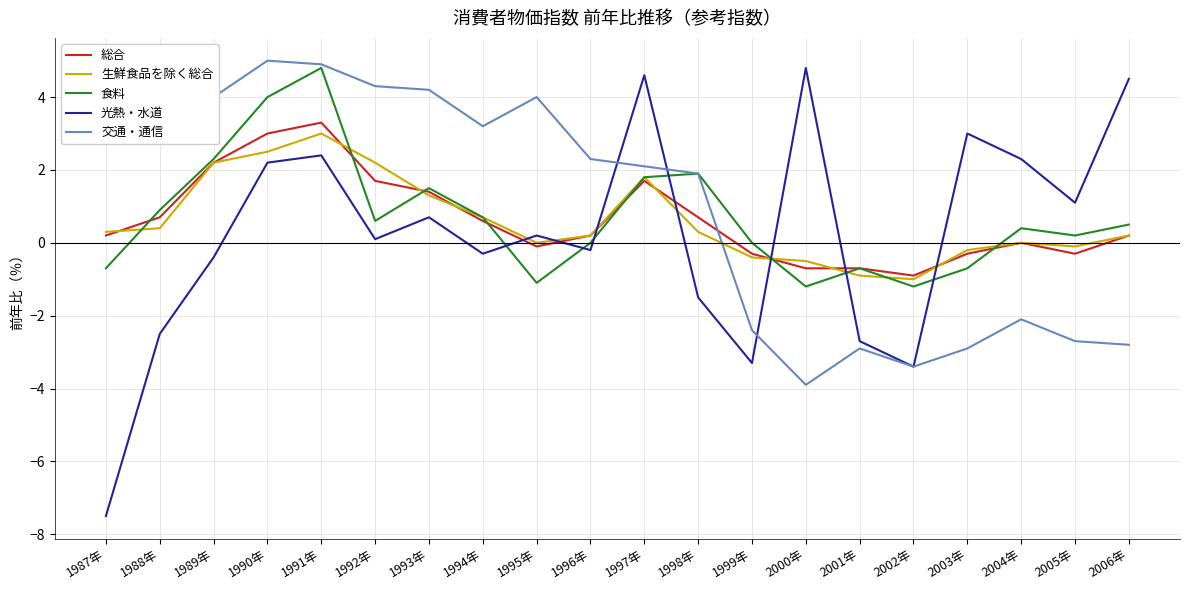

At how many categories does at least one series exceed -1?

20